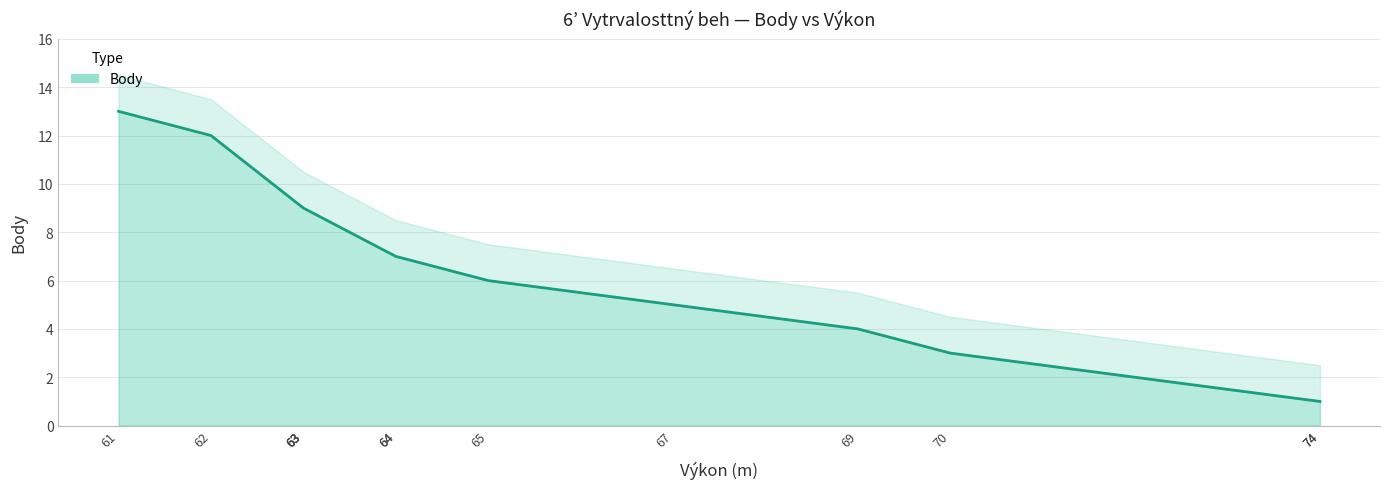

The chart shows a value of 1 at 69. True or false?

False